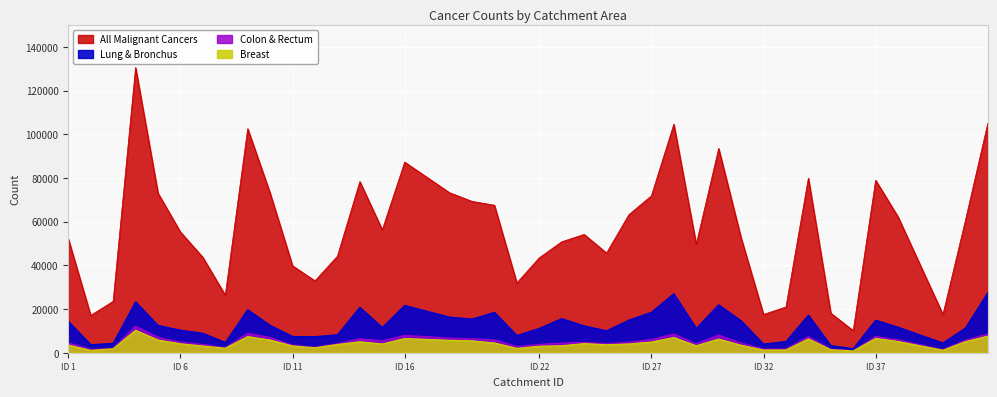

List the series in order of their peak value, lowest first.

Breast_Count, Colon_Rectum_Count, Lung_Bronchus_Count, All_Malignant_Cancers_Count